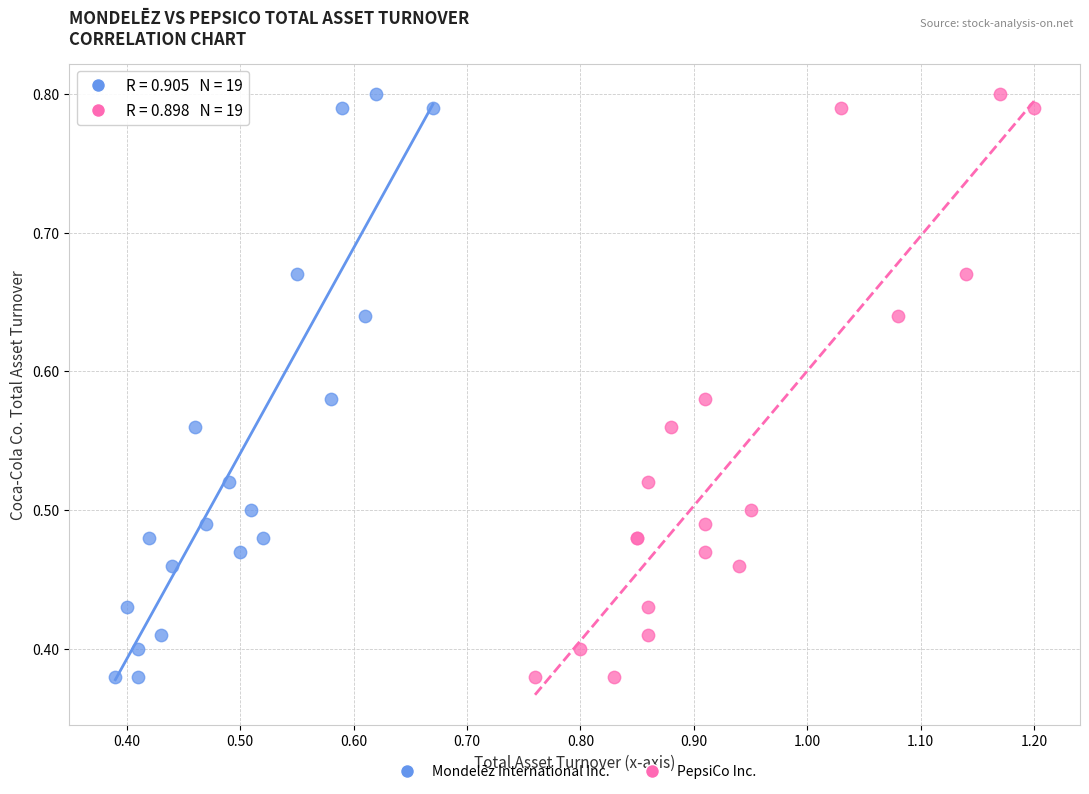

What are all the series names shown in the legend?

Mondelēz International Inc., PepsiCo Inc.